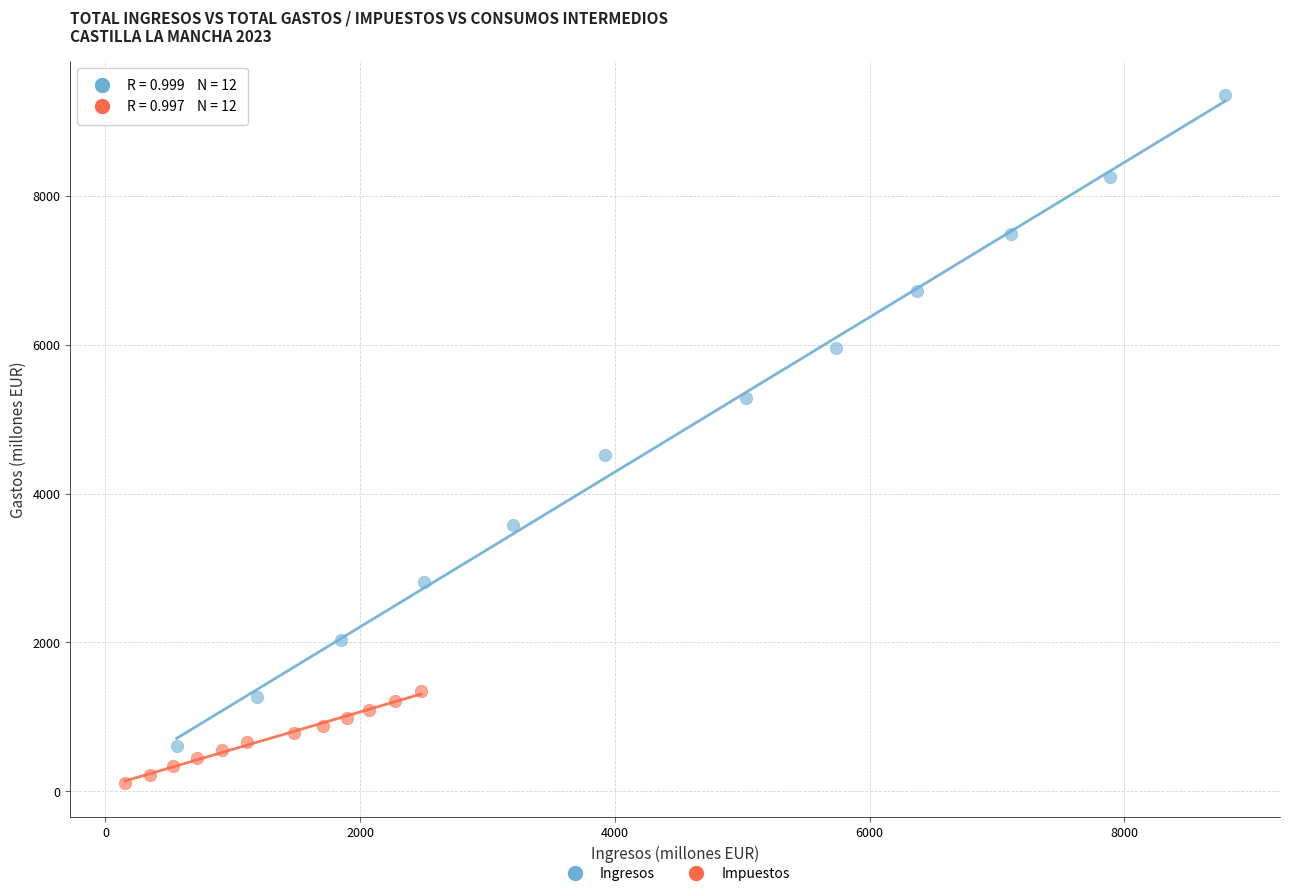

Which series reaches the minimum Y coordinate?

Impuestos